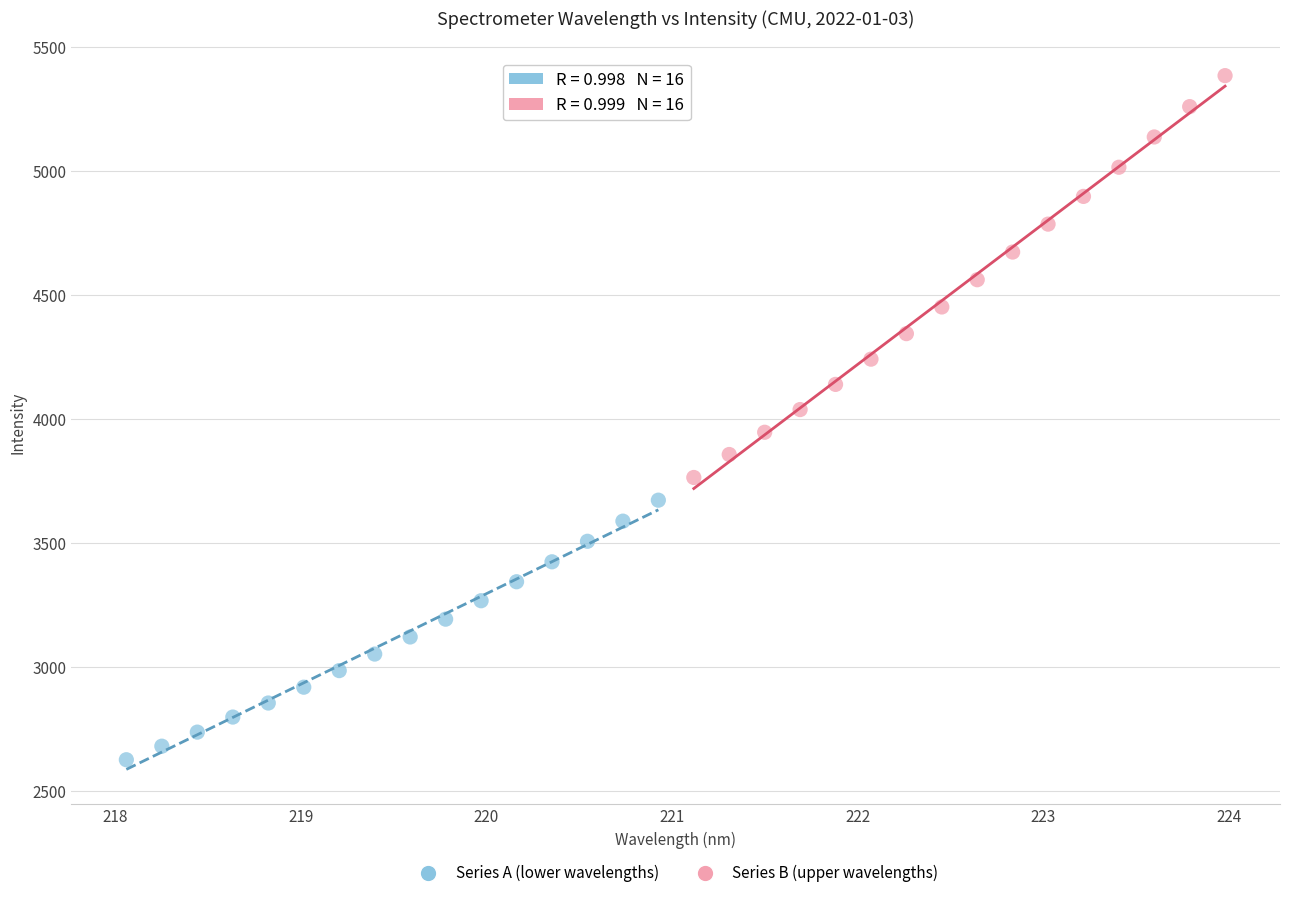

Which series contains the highest Y value?

Series B (upper wavelengths)